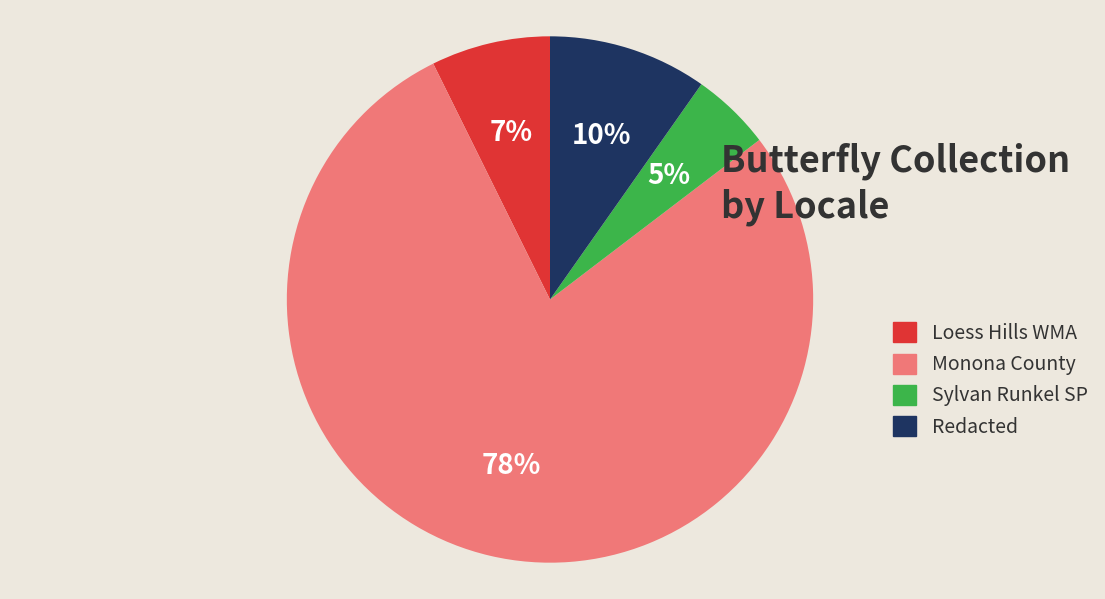

Which has a higher value, Redacted or Monona County?

Monona County